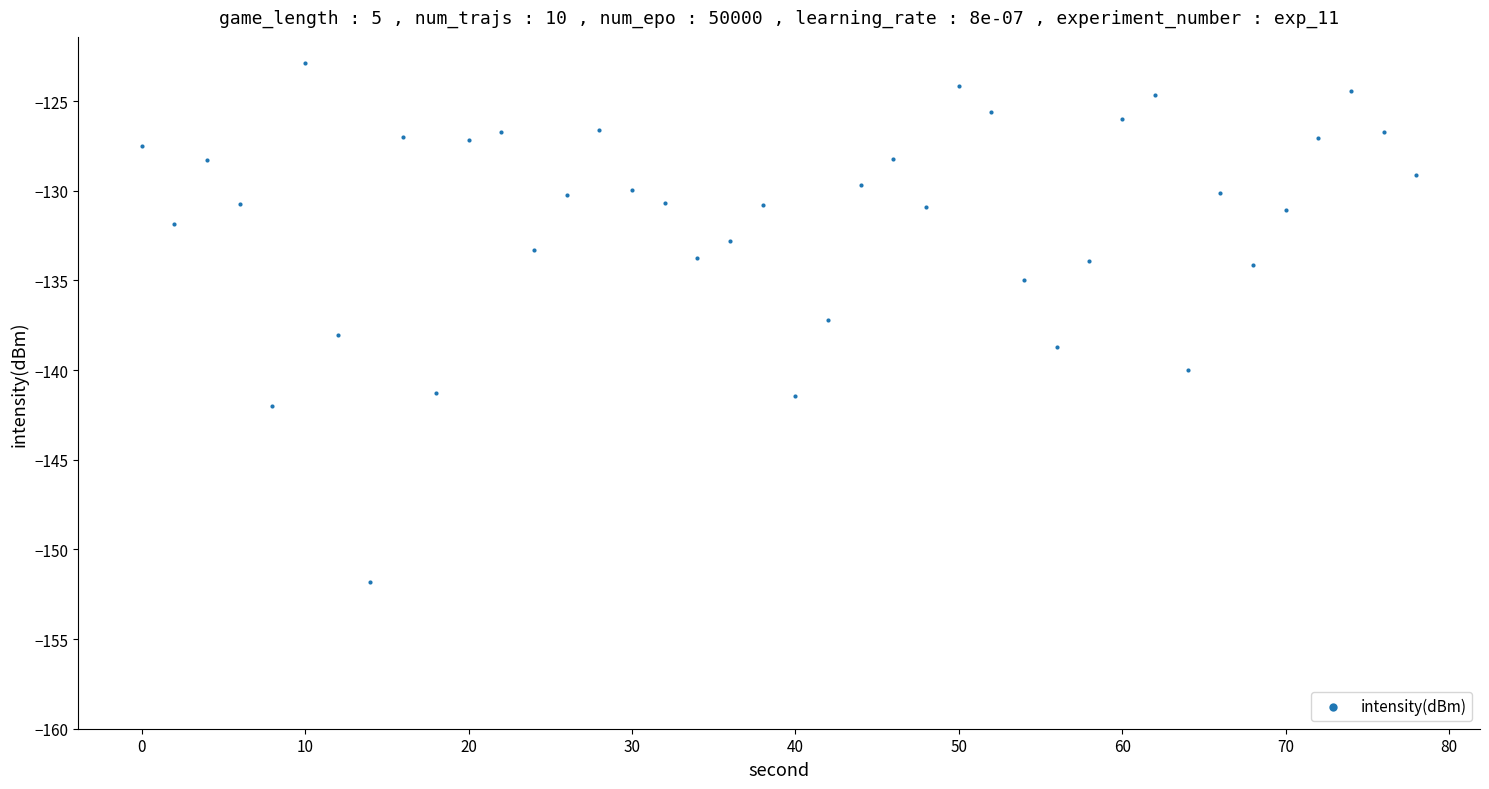

What is the range of Y values (max minus min)?

29.0